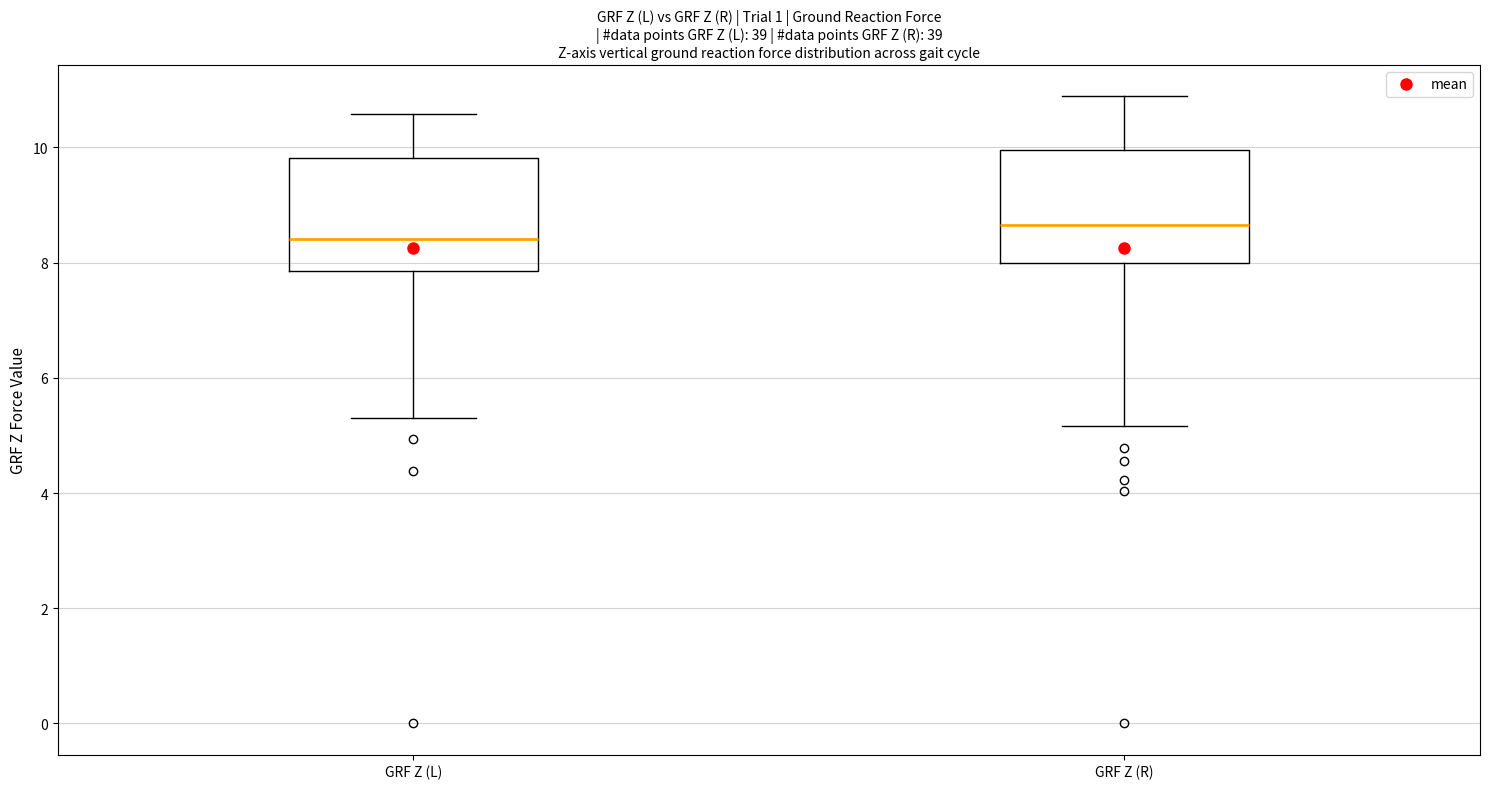

Where does the upper whisker of the box for GRF Z (L) end on the y-axis? The values are not printed on the chart, so give them approximately, as read against the axis.

10.6